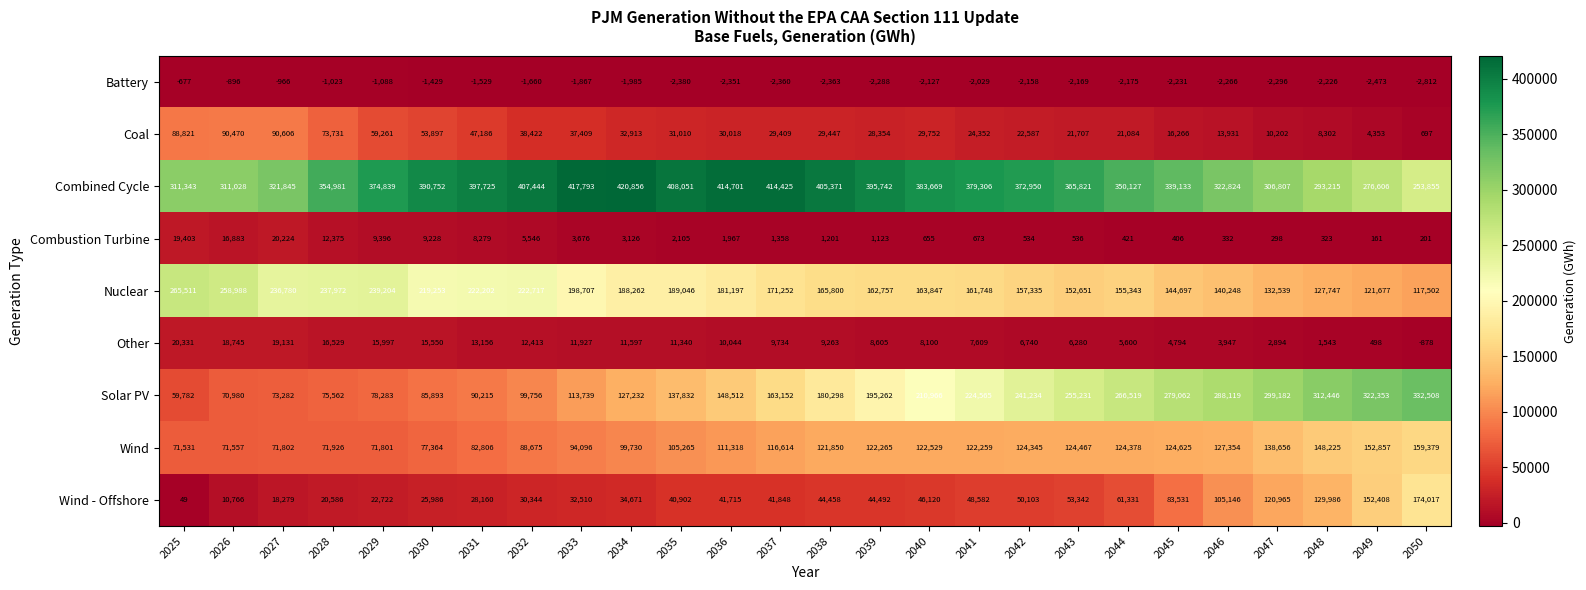

What is the spread (max minus min) of values at 2025?

312020